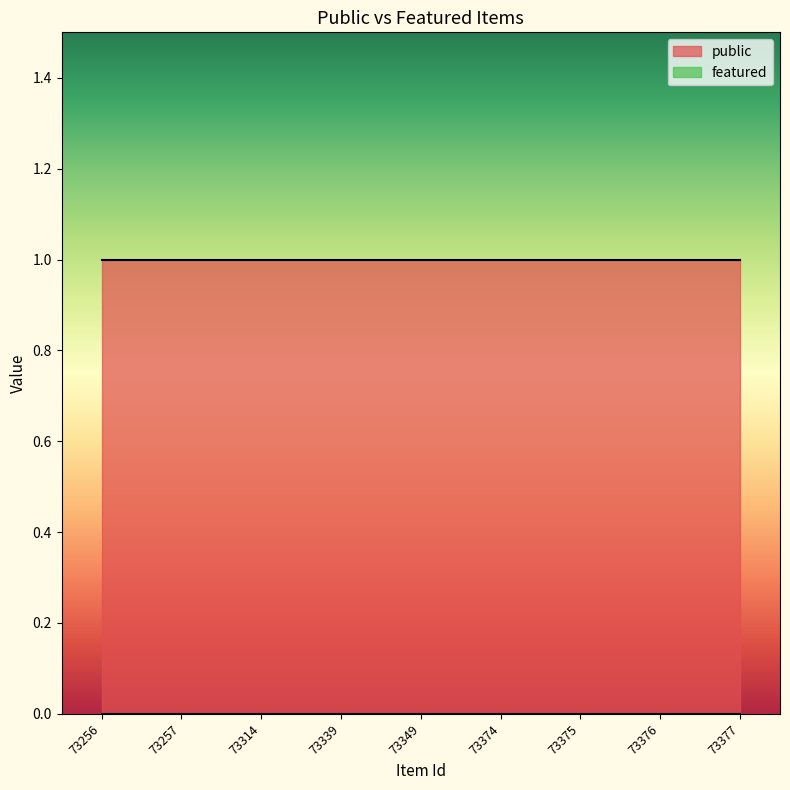

At which category is the sum across all series the highest?

73256